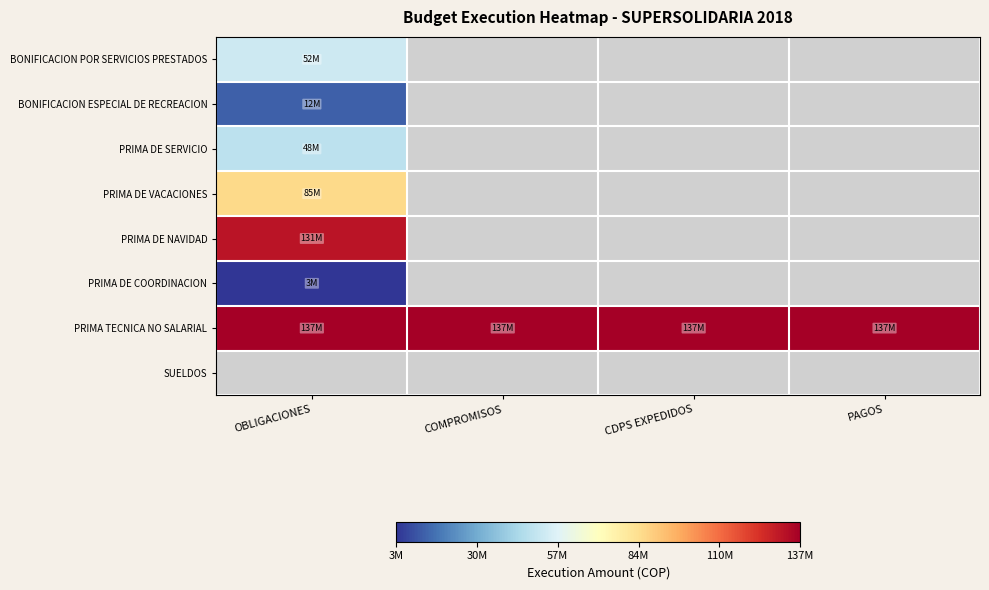

Which series changed the most between COMPROMISOS and PAGOS?

PRIMA TECNICA NO SALARIAL